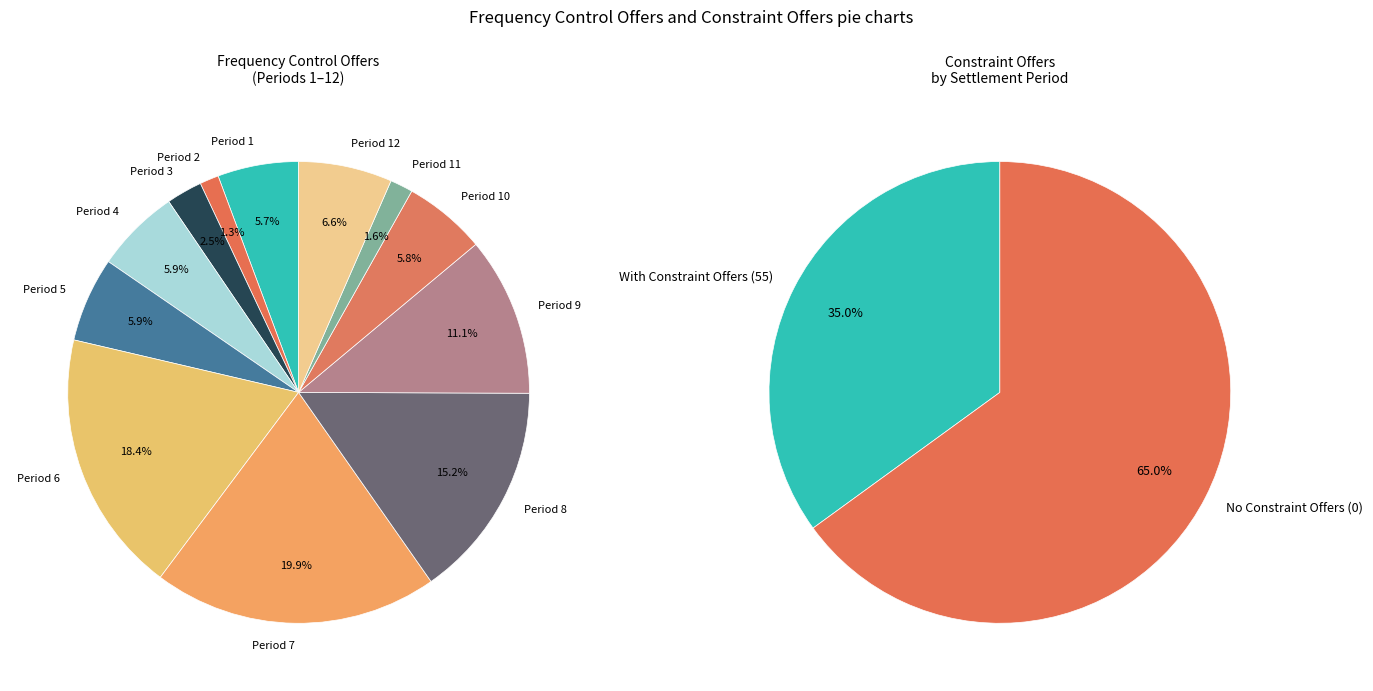

True or false: Period 4 accounts for 18% of the total.

False